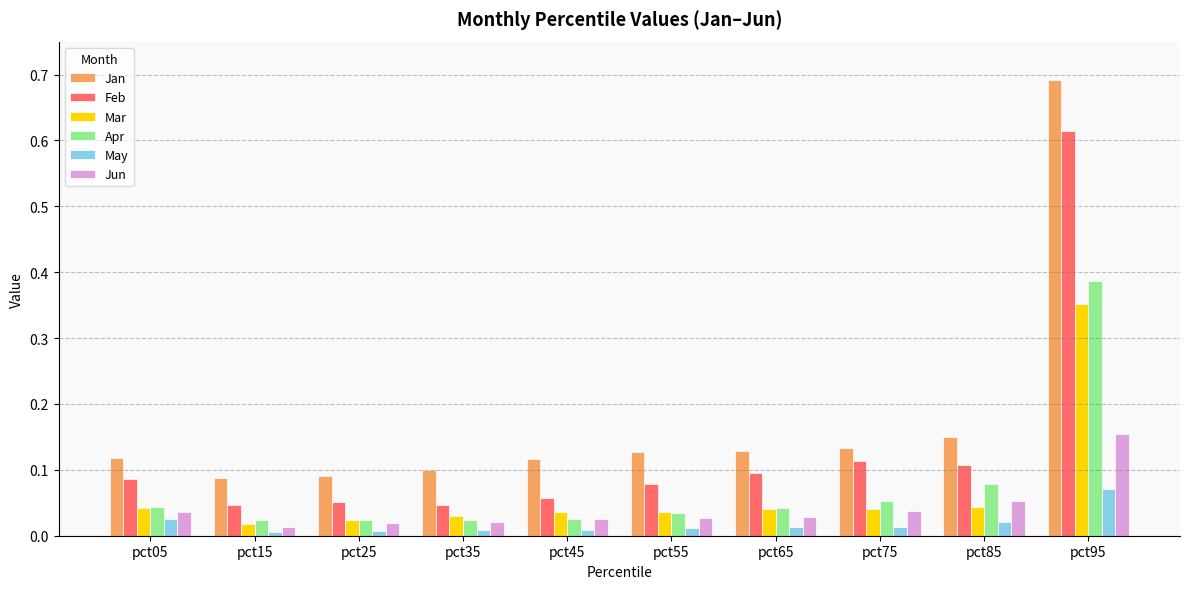

Is it true that Mar equals 0.2 at pct95?

False